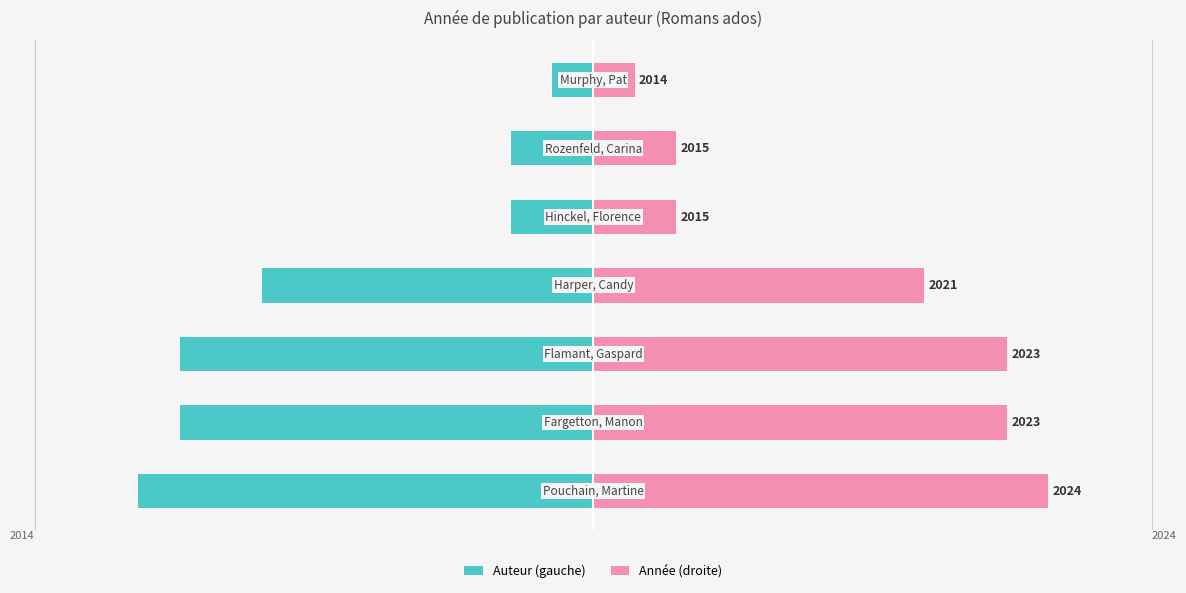

What are all the series names shown in the legend?

Auteur (gauche), Année (droite)